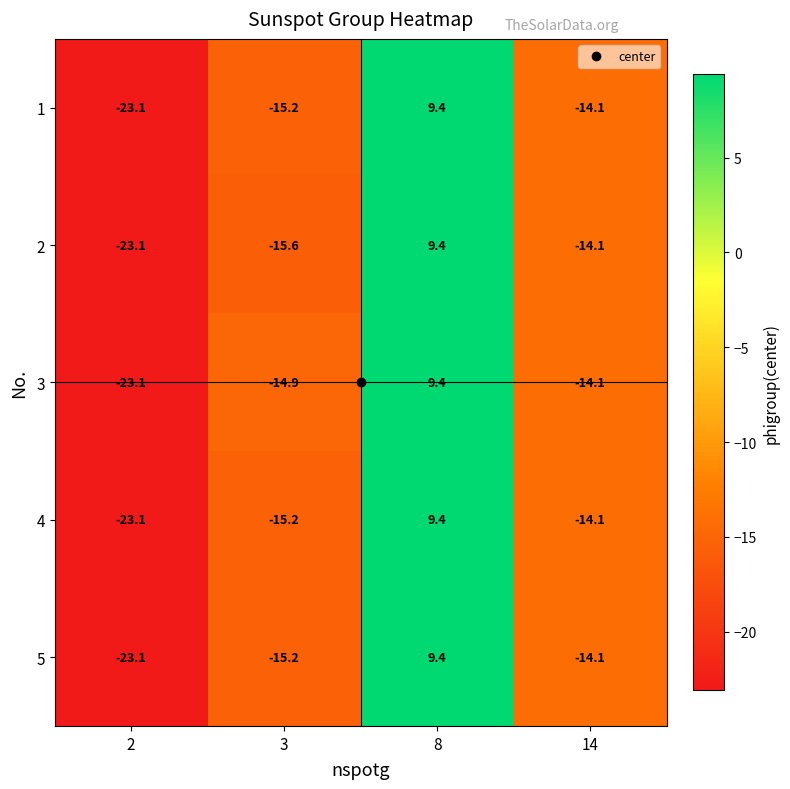

How many series are shown in this chart?

5